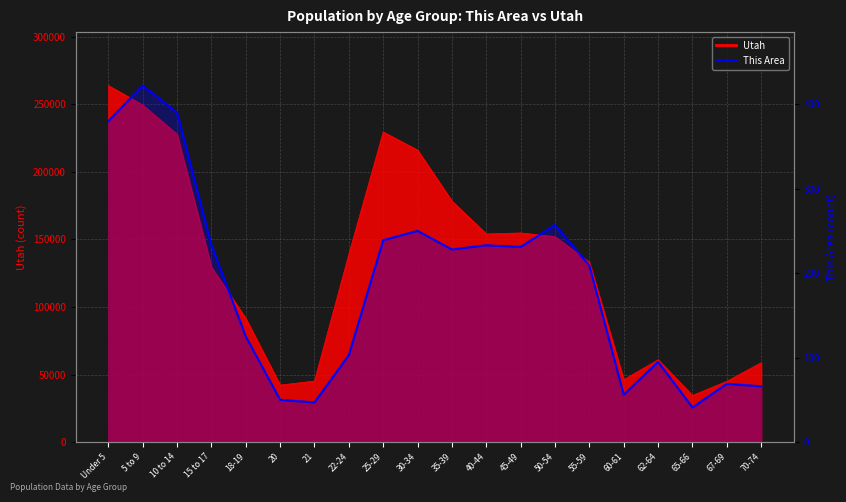

Where does the data first go above 228?

Under 5